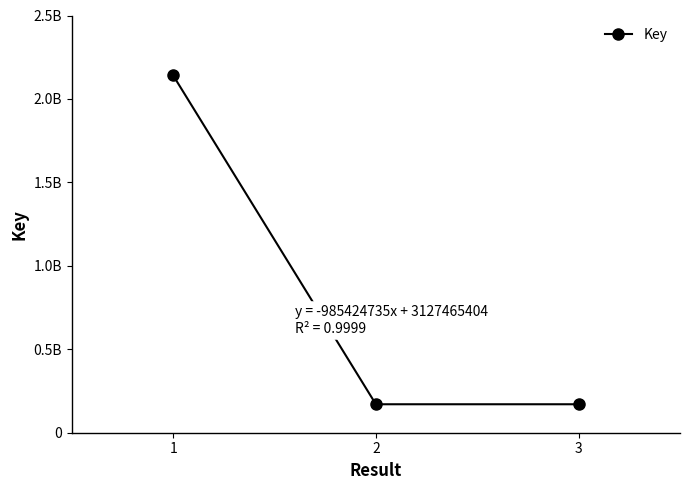

Is this an area chart (filled region under the line)?

No